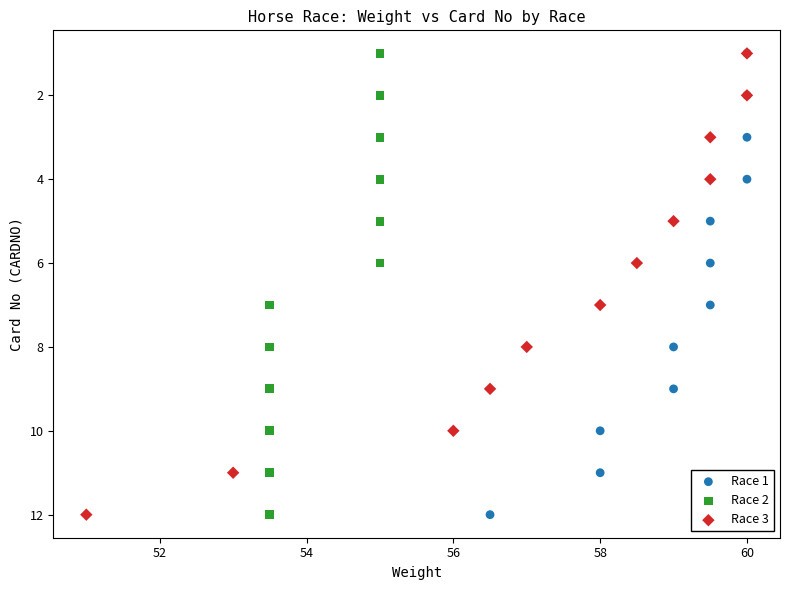

What are all the series names shown in the legend?

Race 1, Race 2, Race 3